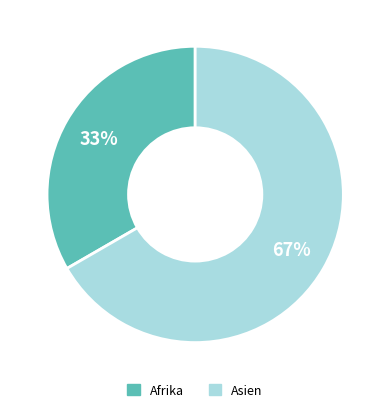

Do Asien and Afrika together represent more than half of the pie?

Yes